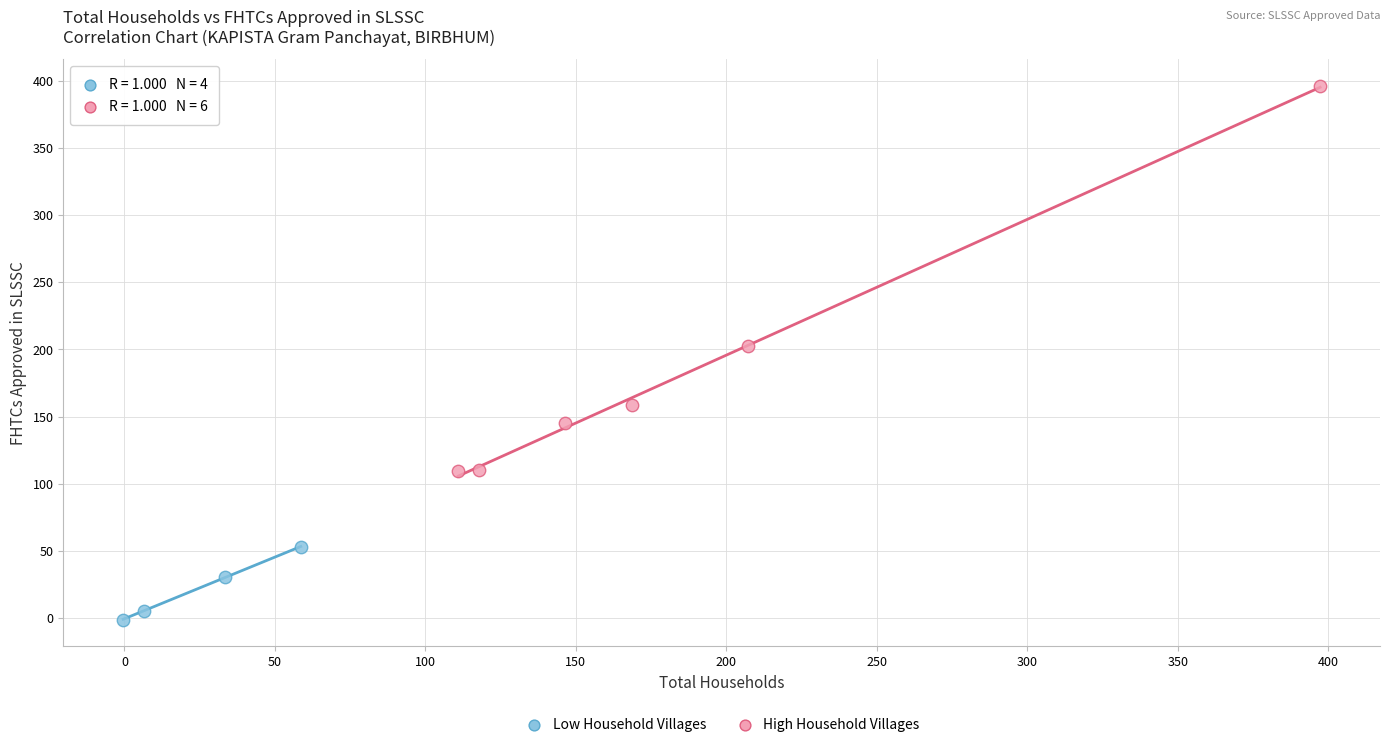

Which series reaches the maximum Y coordinate?

High Household Villages